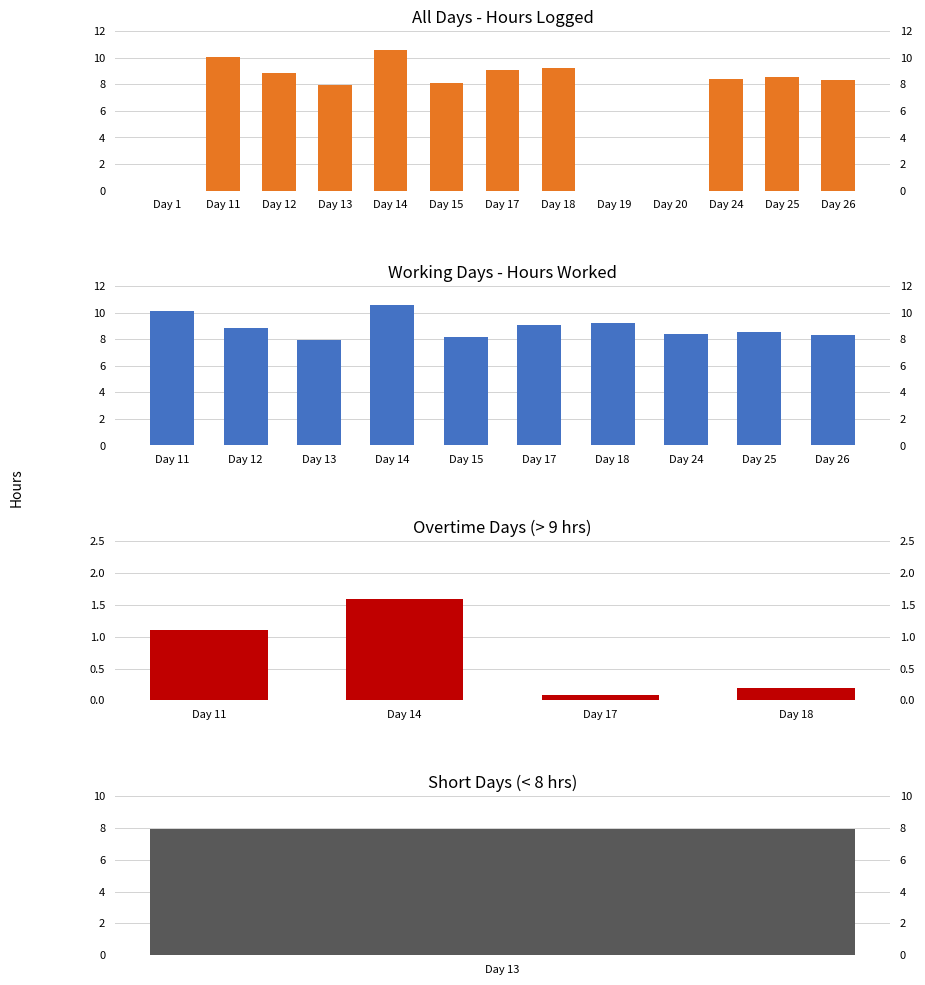

How many data points are less than 8?

4